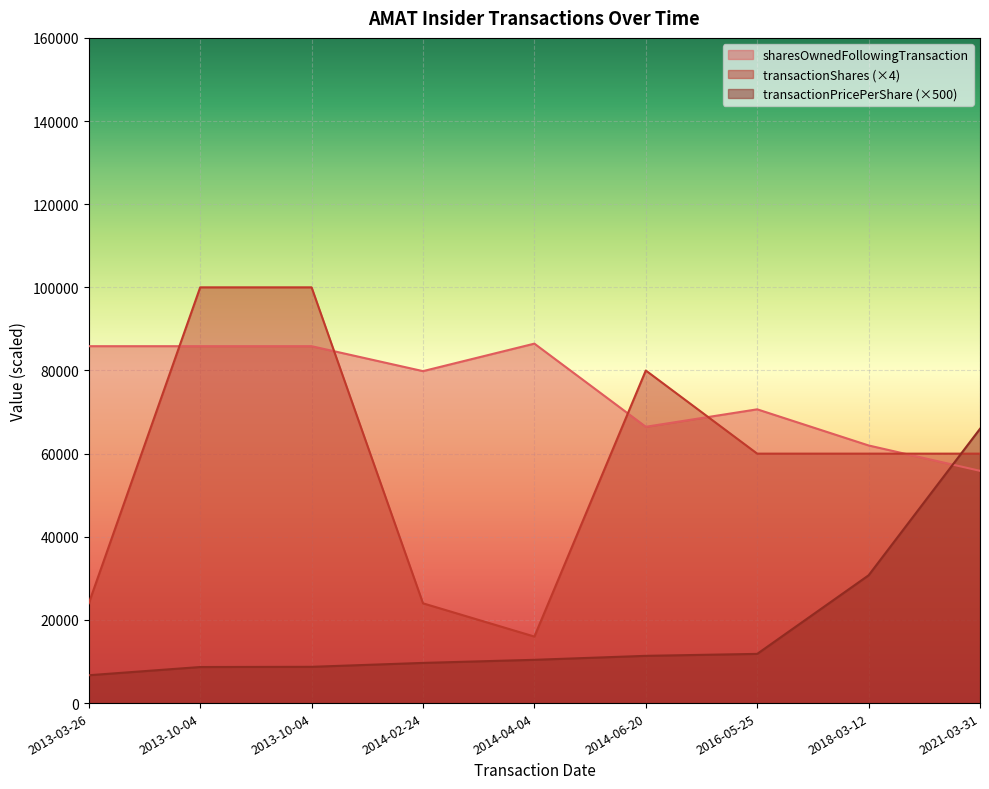

List the series in order of their peak value, lowest first.

transactionPricePerShare (×500), sharesOwnedFollowingTransaction, transactionShares (×4)